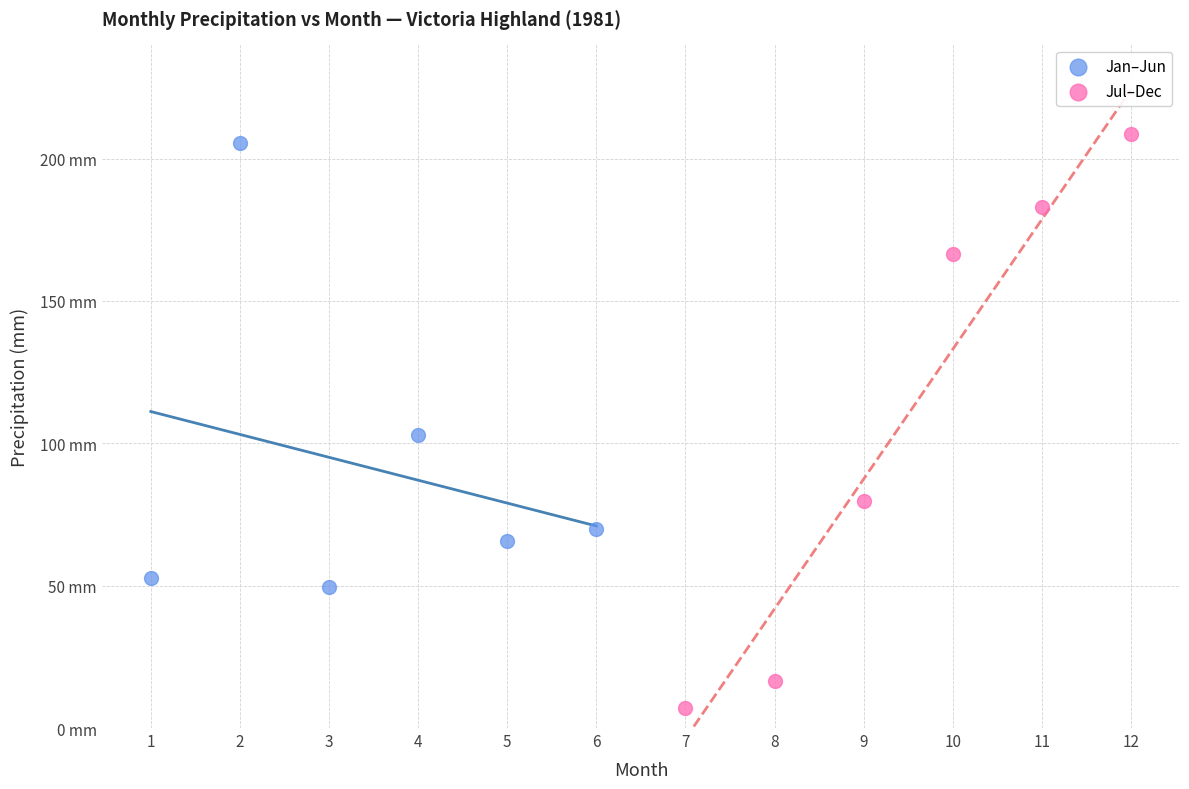

Which series contains the highest Y value?

Jul–Dec